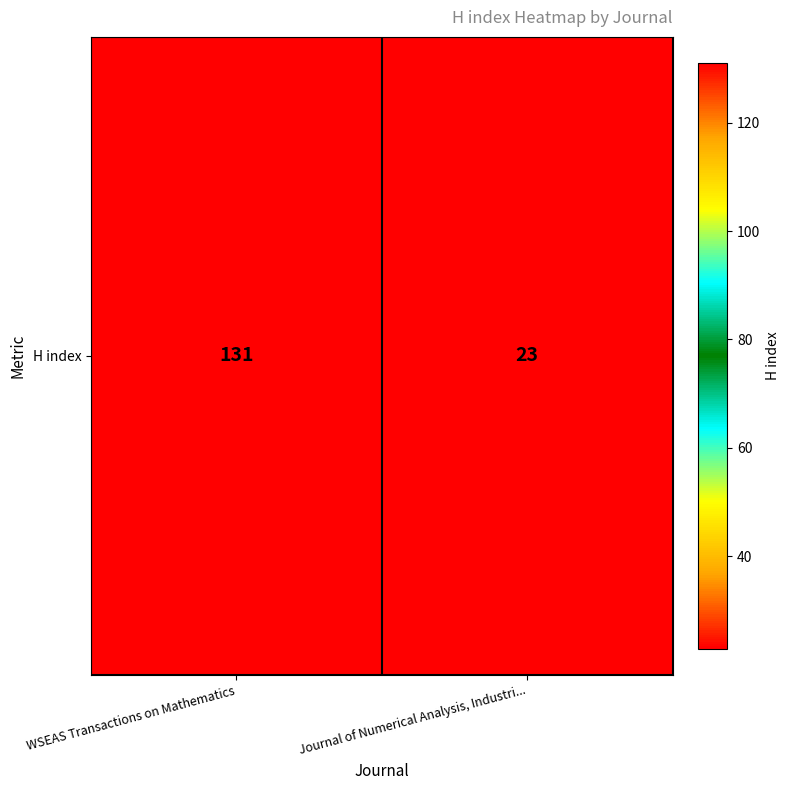

What is the sum of all values?

154